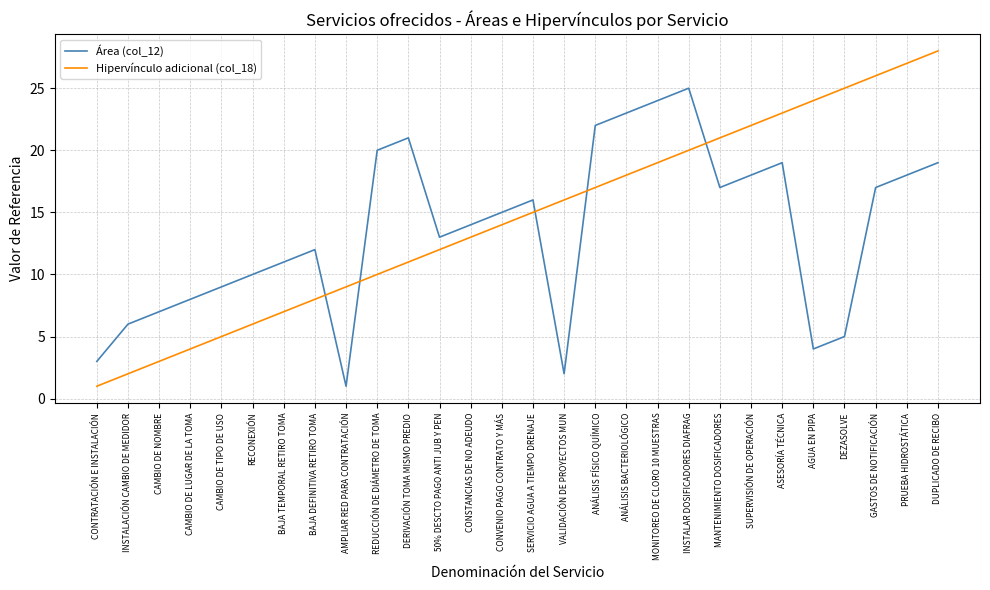

What is the greatest value displayed?

28